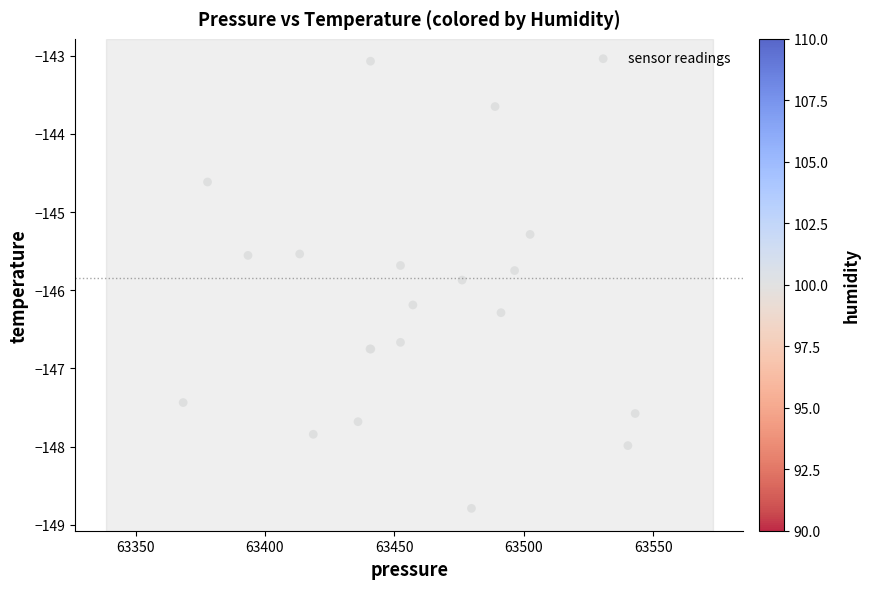

What Y value in the scatter plot is closest to -145?

-145.3